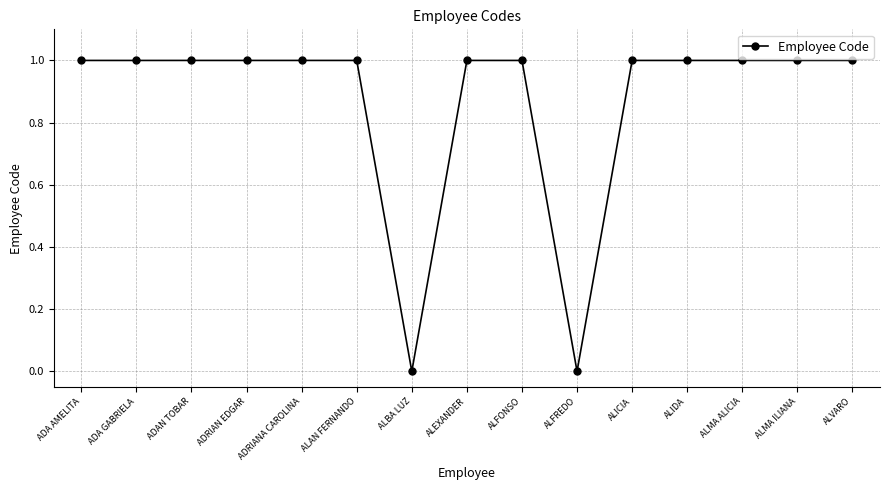

What is the sum of all values?

13.0